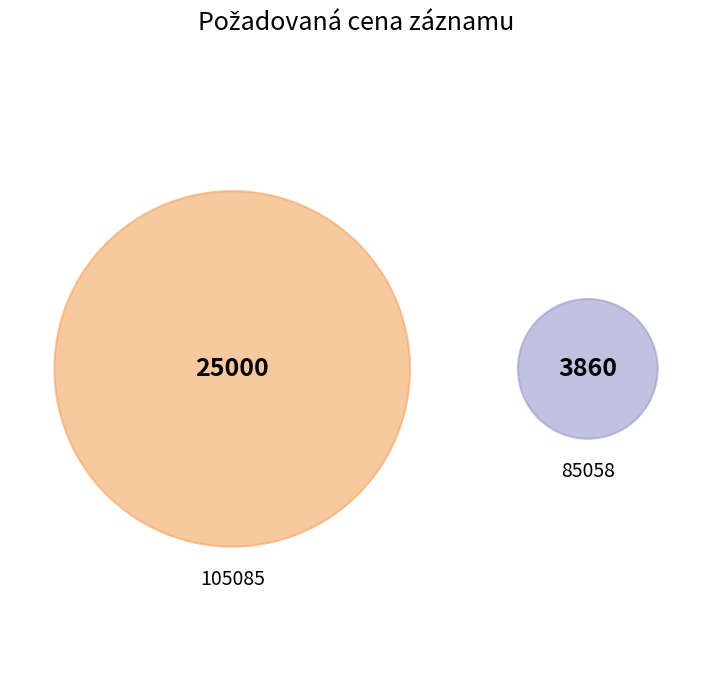

Which slice is the smallest?

85058